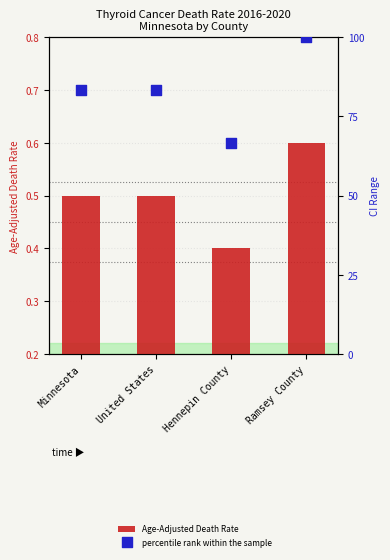

Which series reaches the maximum Y coordinate?

percentile rank within the sample